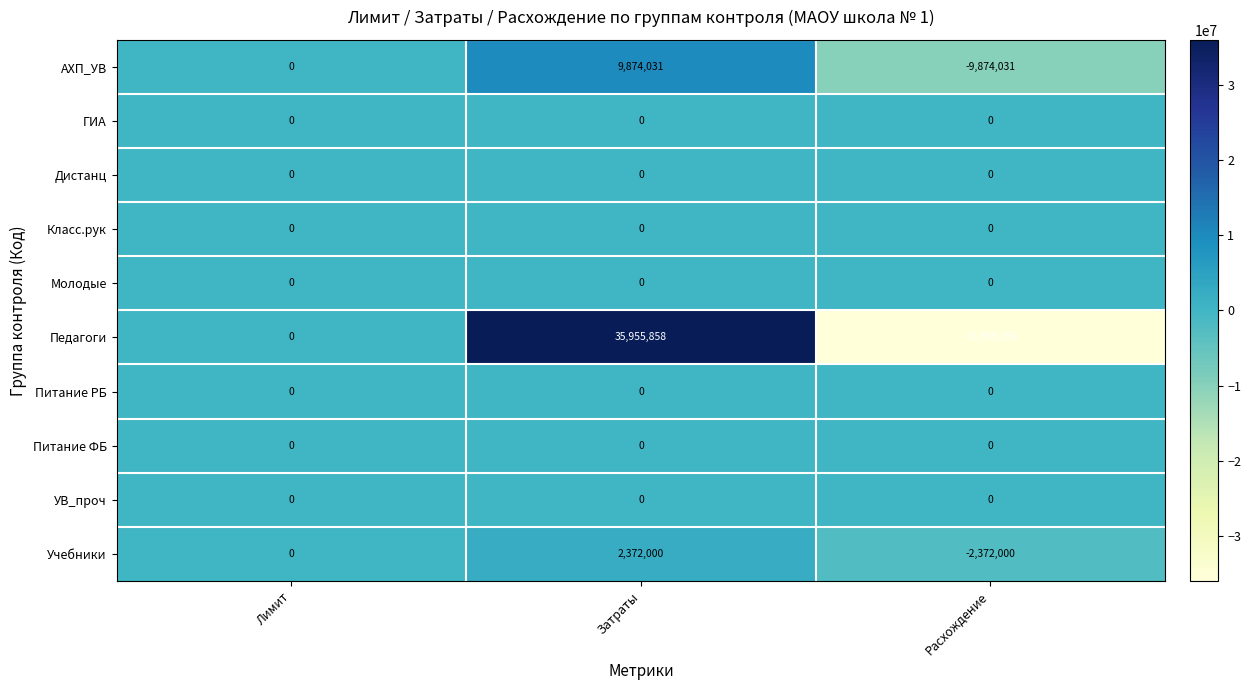

Reading left to right, what are all the values shown in this chart?

АХП_УВ: Лимит=0	Затраты=9874031	Расхождение=-9874031
ГИА: Лимит=0	Затраты=0	Расхождение=0
Дистанц: Лимит=0	Затраты=0	Расхождение=0
Класс.рук: Лимит=0	Затраты=0	Расхождение=0
Молодые: Лимит=0	Затраты=0	Расхождение=0
Педагоги: Лимит=0	Затраты=35955858	Расхождение=-35955858
Питание РБ: Лимит=0	Затраты=0	Расхождение=0
Питание ФБ: Лимит=0	Затраты=0	Расхождение=0
УВ_проч: Лимит=0	Затраты=0	Расхождение=0
Учебники: Лимит=0	Затраты=2372000	Расхождение=-2372000